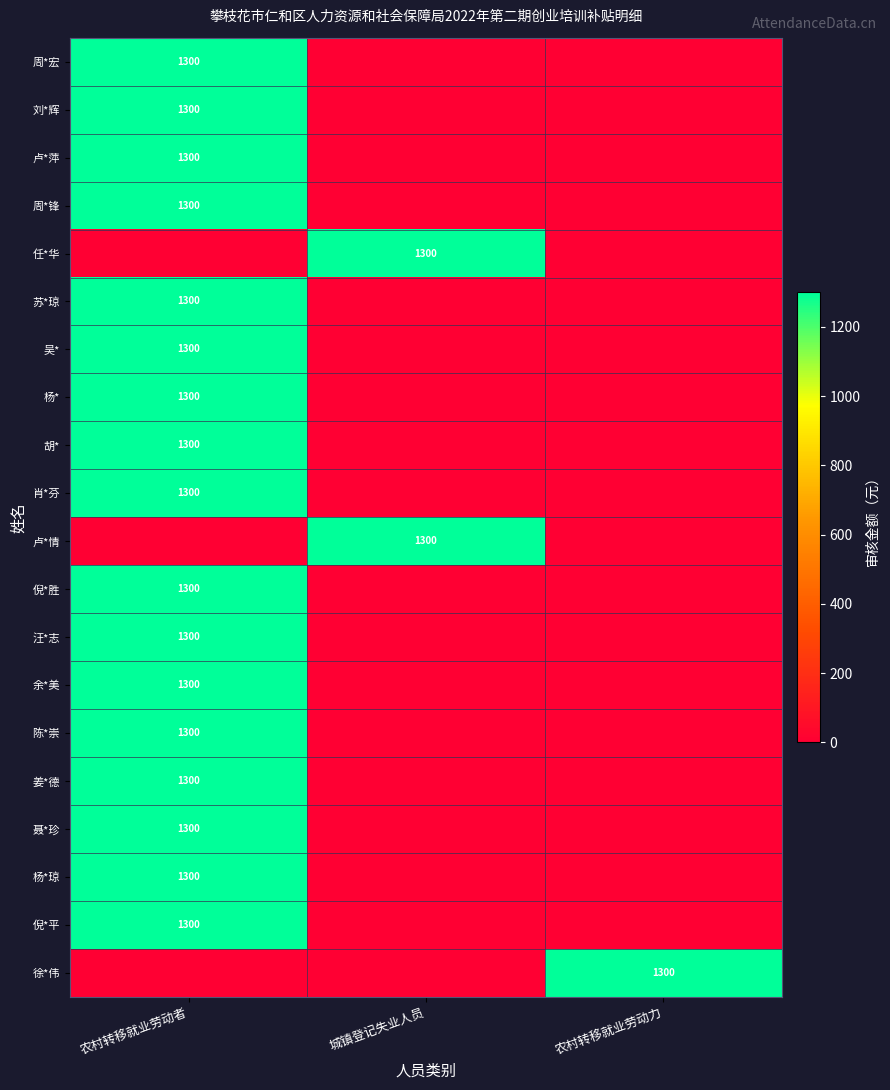

Which series changed the most between 农村转移就业劳动者 and 城镇登记失业人员?

周*宏